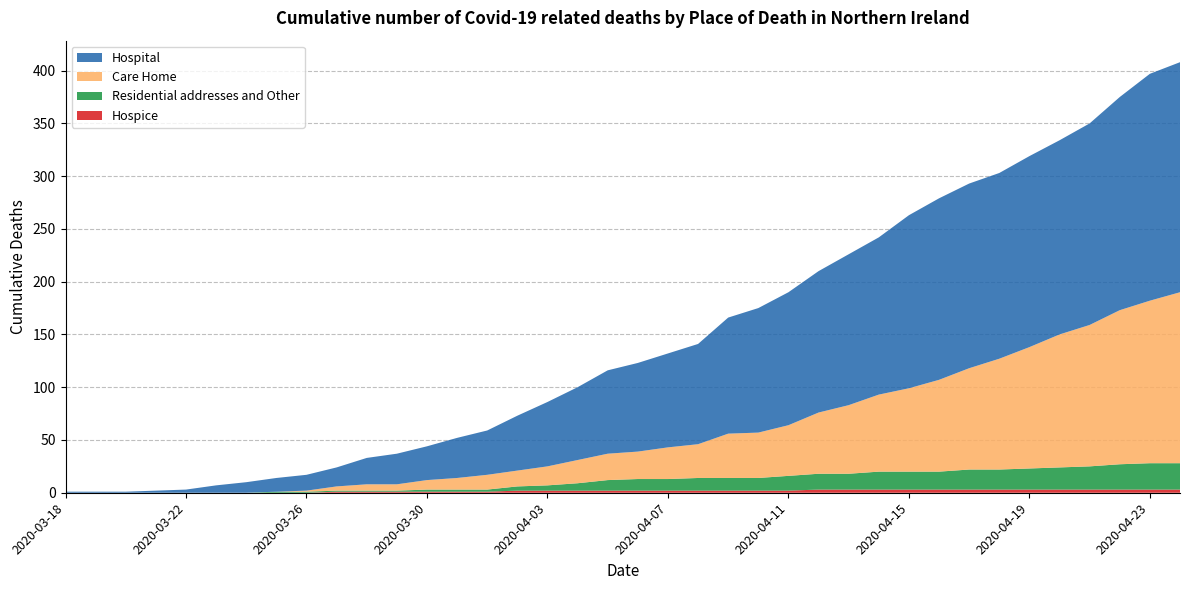

Reading right to left, list all the values displayed in this chart.

Hospital: 218	215	202	191	184	181	176	175	172	164	149	143	134	126	118	110	95	89	84	79	69	61	52	42	38	32	29	25	18	15	13	10	7	3	2	1	1	1
Care Home: 162	154	146	134	126	115	105	96	87	79	73	65	58	48	43	42	32	30	26	25	22	18	15	14	11	9	6	6	4	1	0	0	0	0	0	0	0	0
Residential addresses and Other: 25	25	24	22	21	20	19	19	17	17	17	15	15	14	12	12	12	11	11	10	7	5	4	2	2	2	1	1	1	1	1	0	0	0	0	0	0	0
Hospice: 3	3	3	3	3	3	3	3	3	3	3	3	3	2	2	2	2	2	2	2	2	2	2	1	1	1	1	1	1	0	0	0	0	0	0	0	0	0